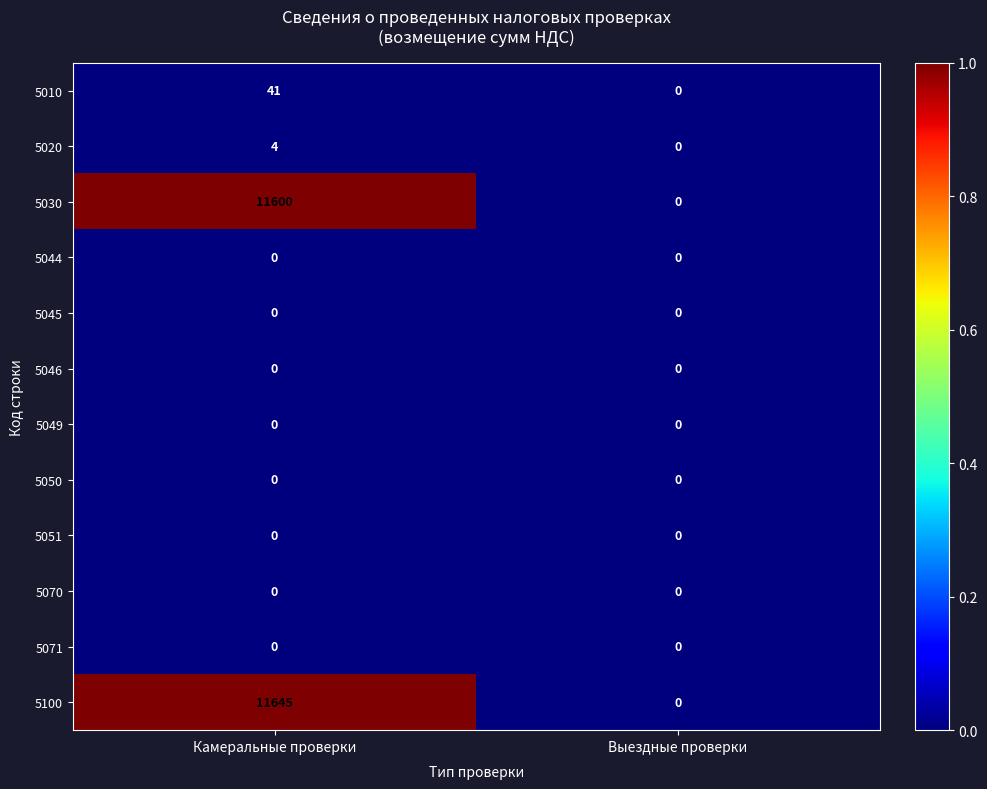

At which category is the sum across all series the highest?

Камеральные проверки